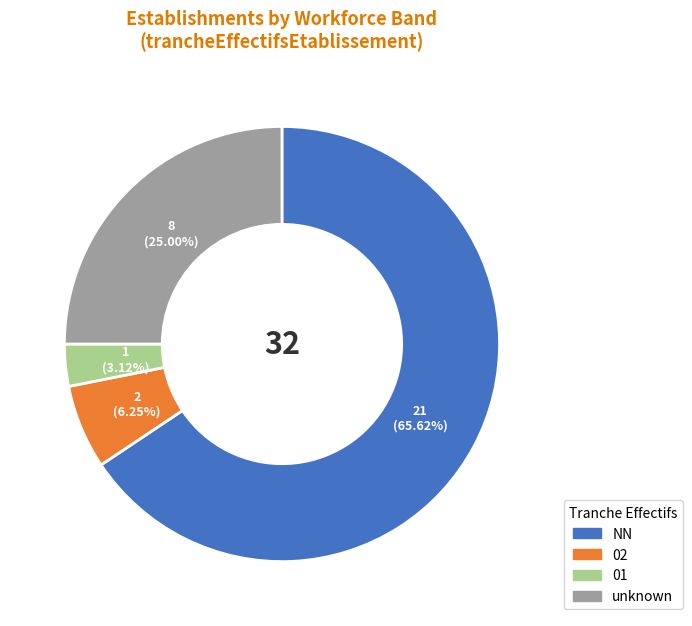

Count the number of slices in the pie.

4